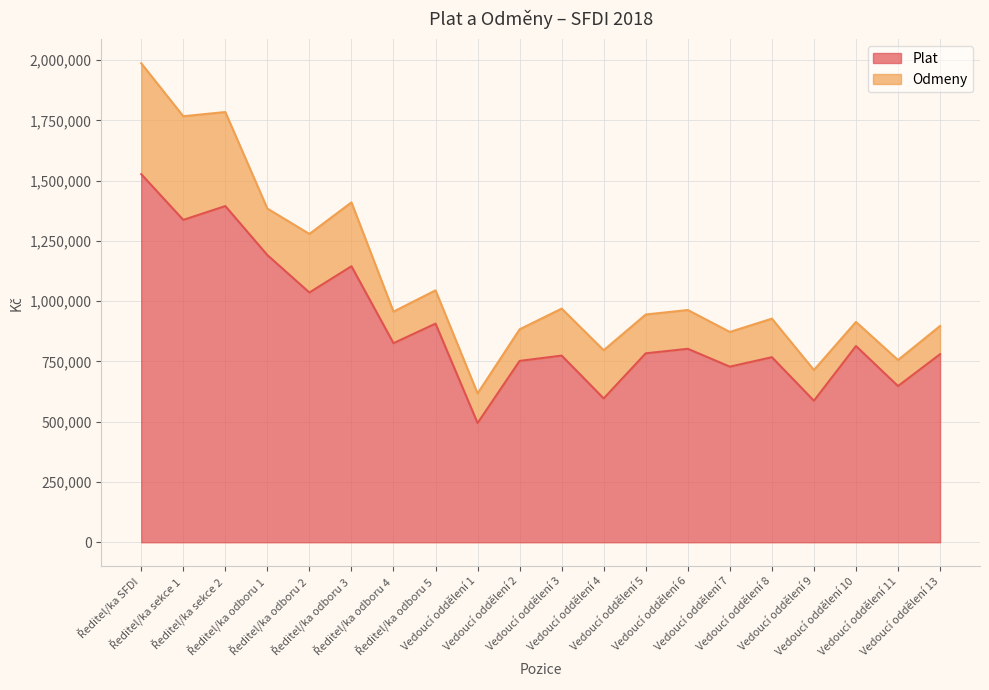

Where does the data first go above 802446?

Ředitel/ka SFDI